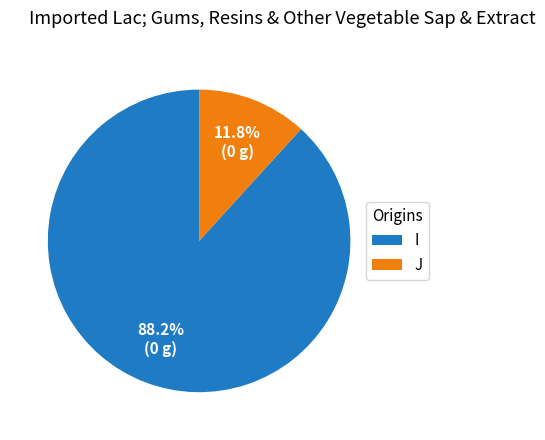

How many slices are in this pie chart?

2